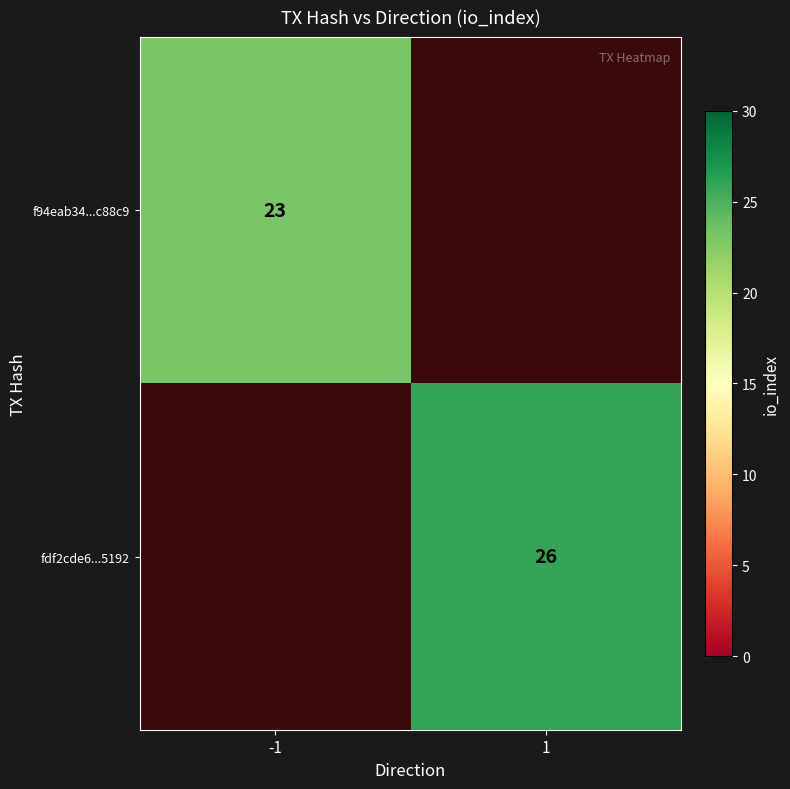

The fdf2cde6...5192 series shows 26 at 1. True or false?

True